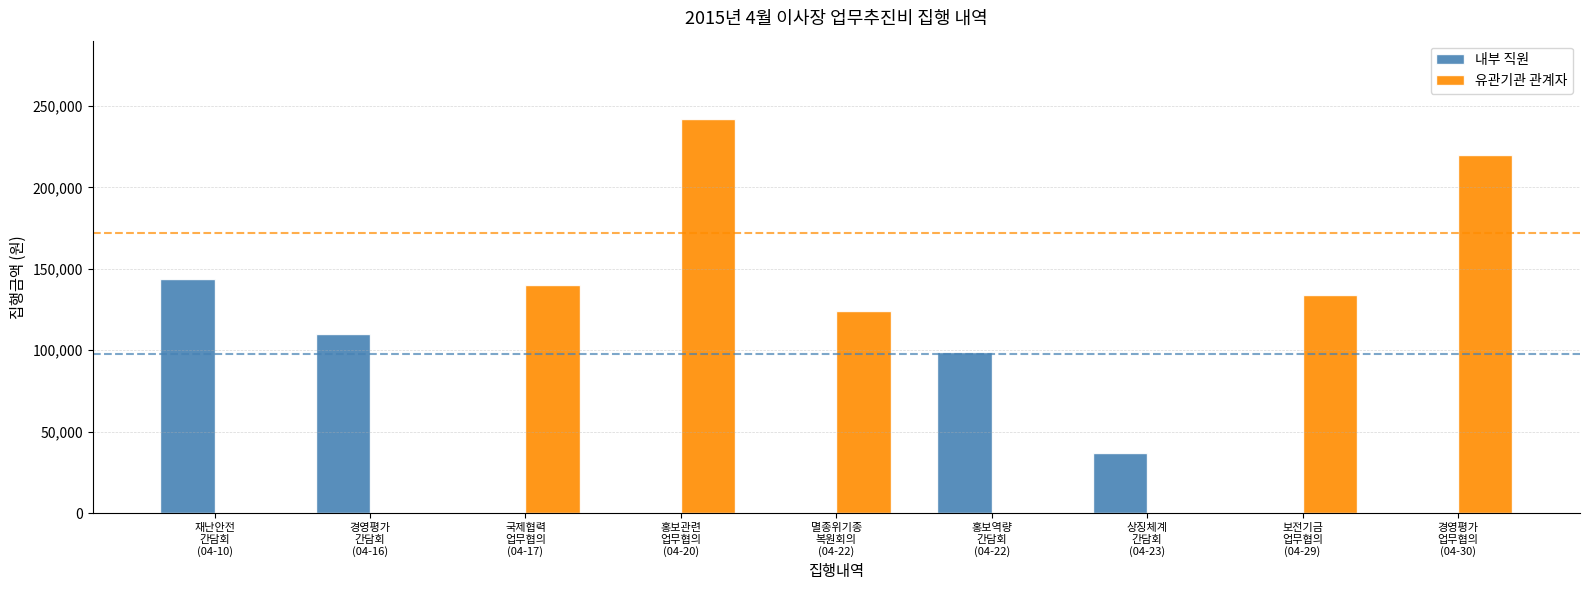

Reading right to left, transcribe all the data shown in this chart.

내부 직원: 0	0	37000	99000	0	0	0	110000	144000
유관기관 관계자: 220000	134000	0	0	124000	242000	140000	0	0